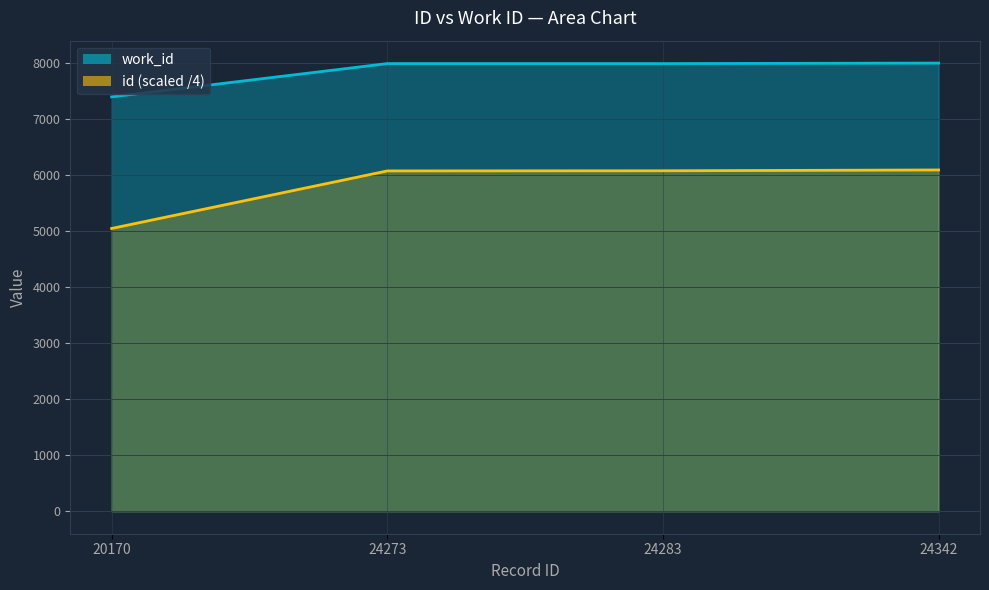

True or false: id has more than 2 points higher than both neighbors.

False